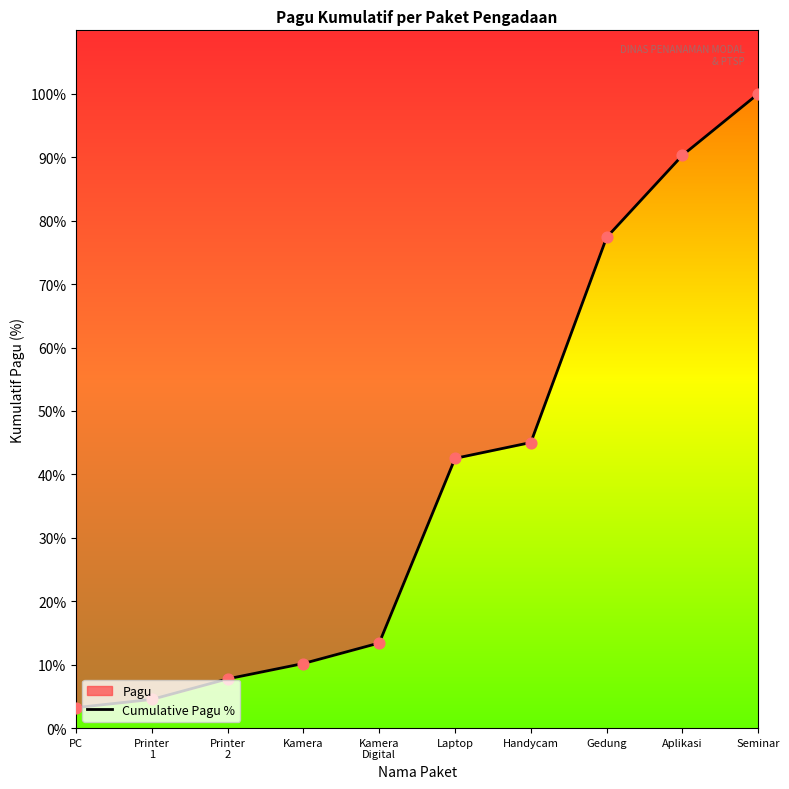

What is the change in value from PC to Kamera?

+7.0